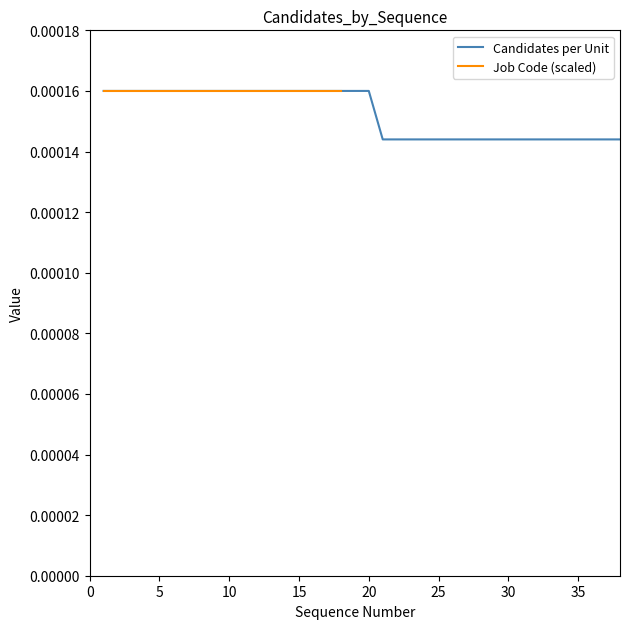

The chart shows a value of 0.0 at 23. True or false?

False